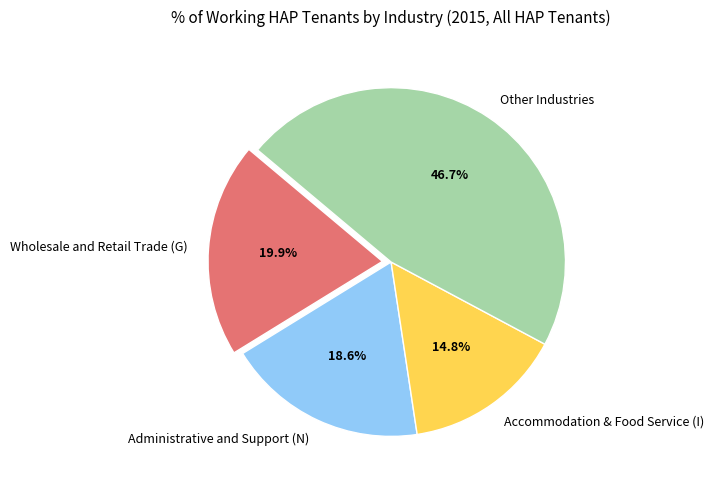

Rank the categories by value from lowest to highest.

Accommodation & Food Service (I), Administrative and Support (N), Wholesale and Retail Trade (G), Other Industries